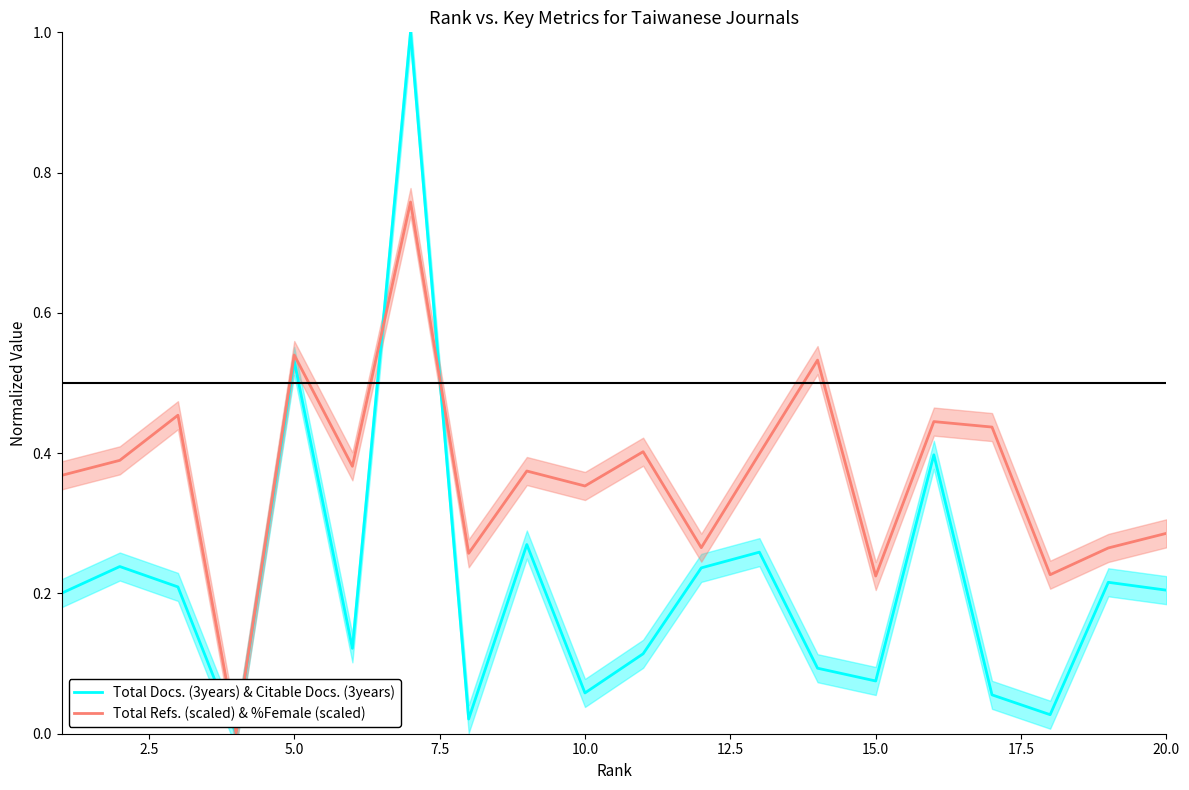

How many intersections are there between Total Docs. (3years) & Citable Docs. (3years) and Total Refs. (scaled) & %Female (scaled)?

2